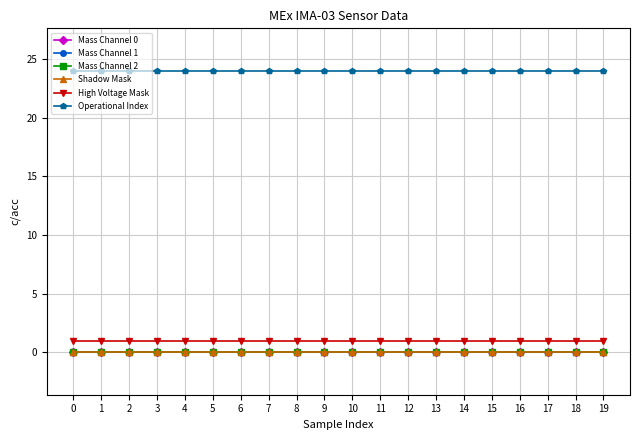

Is this an area chart (filled region under the line)?

No